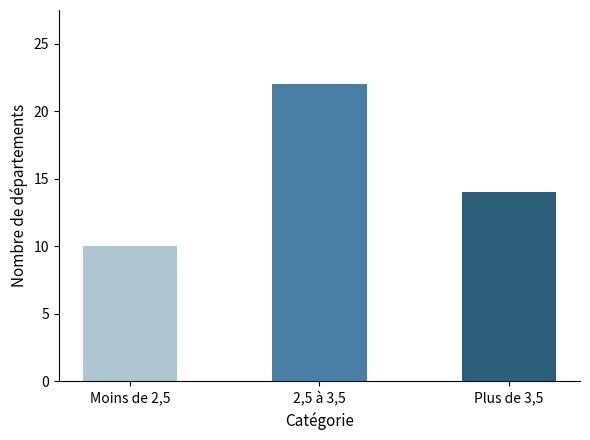

The value at Moins de 2,5 is 10. True or false?

True